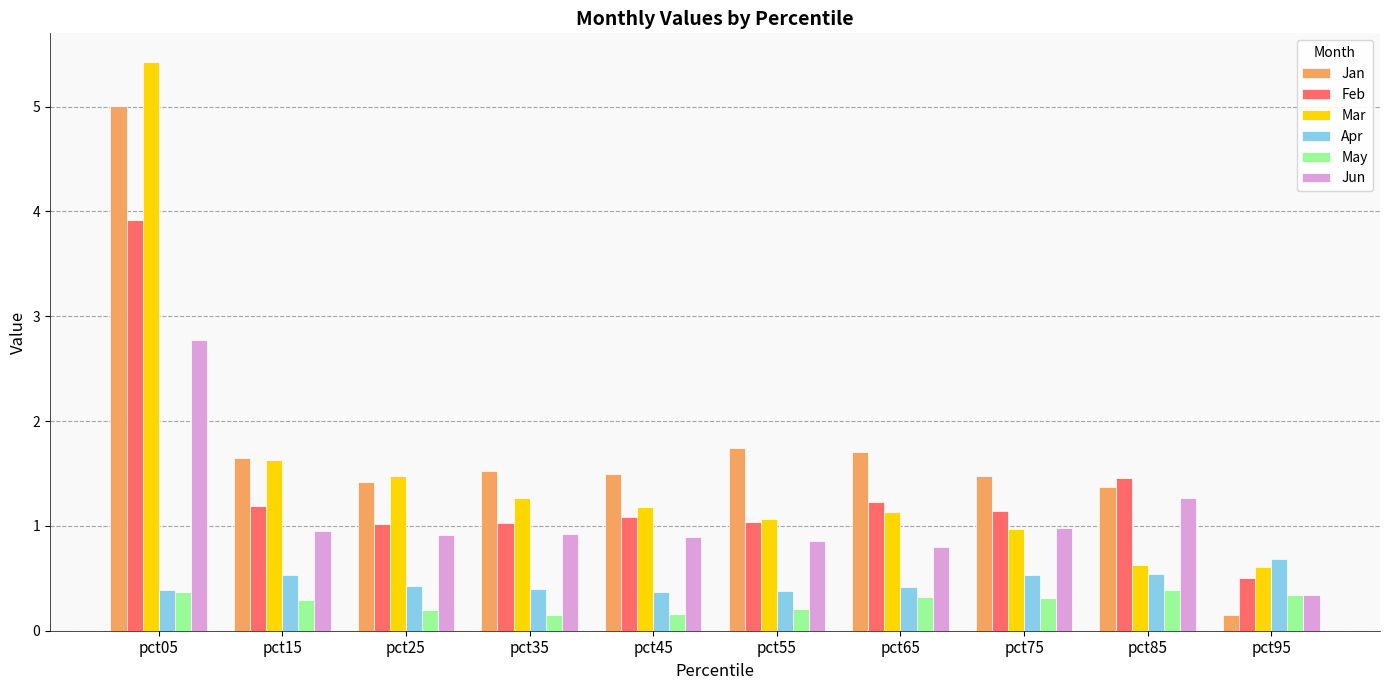

What is the value of the Apr bar at the 2nd from the left?

0.5